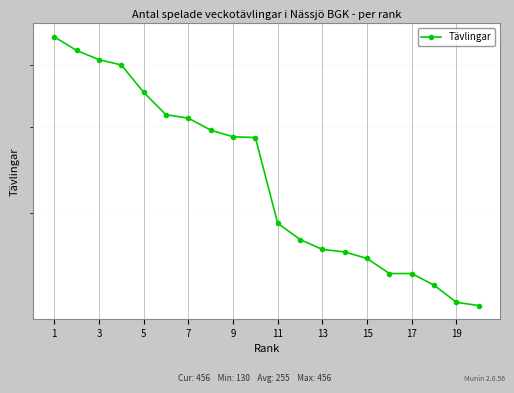

Is it true that the value at 1 is 456?

True